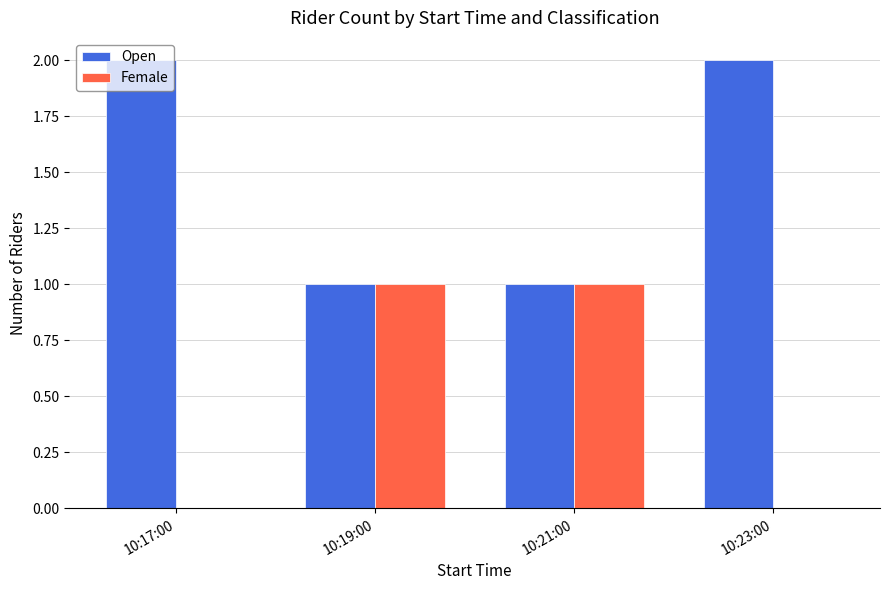

The Female series shows 1 at 10:21:00. True or false?

True